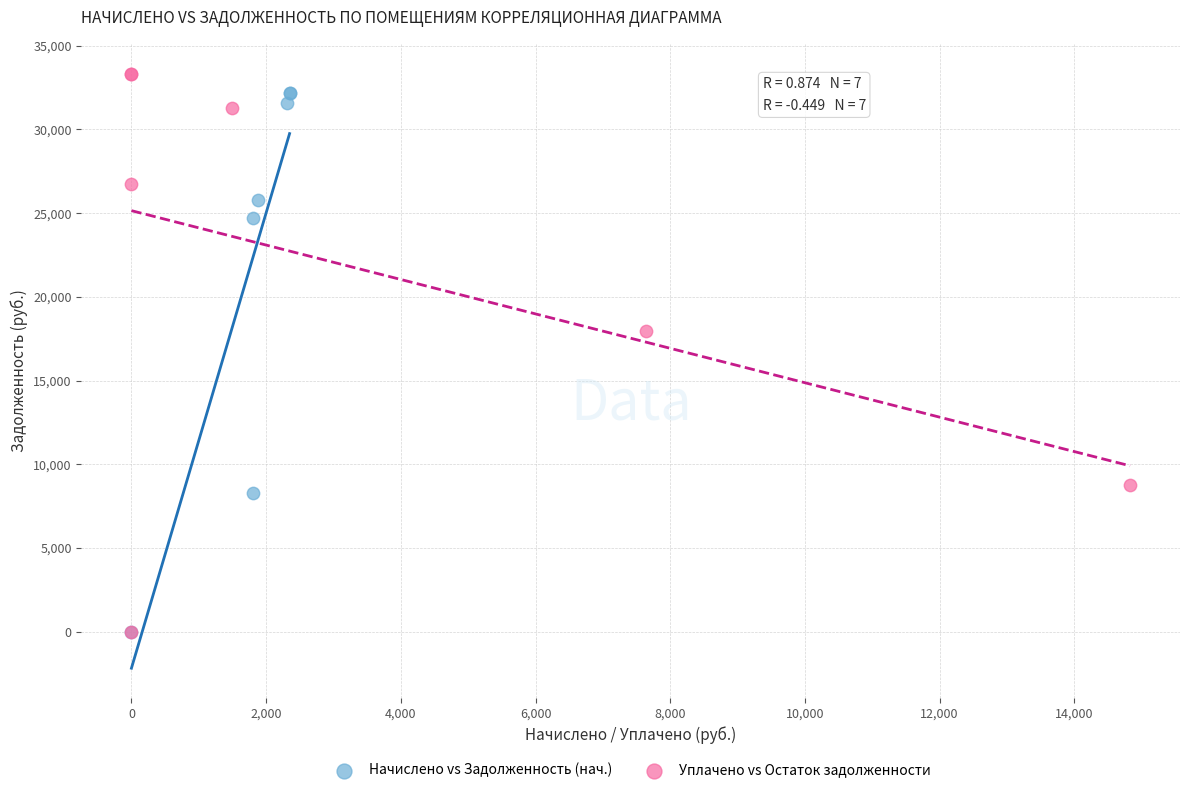

Which series has the largest Y range (max minus min)?

Уплачено vs Остаток задолженности